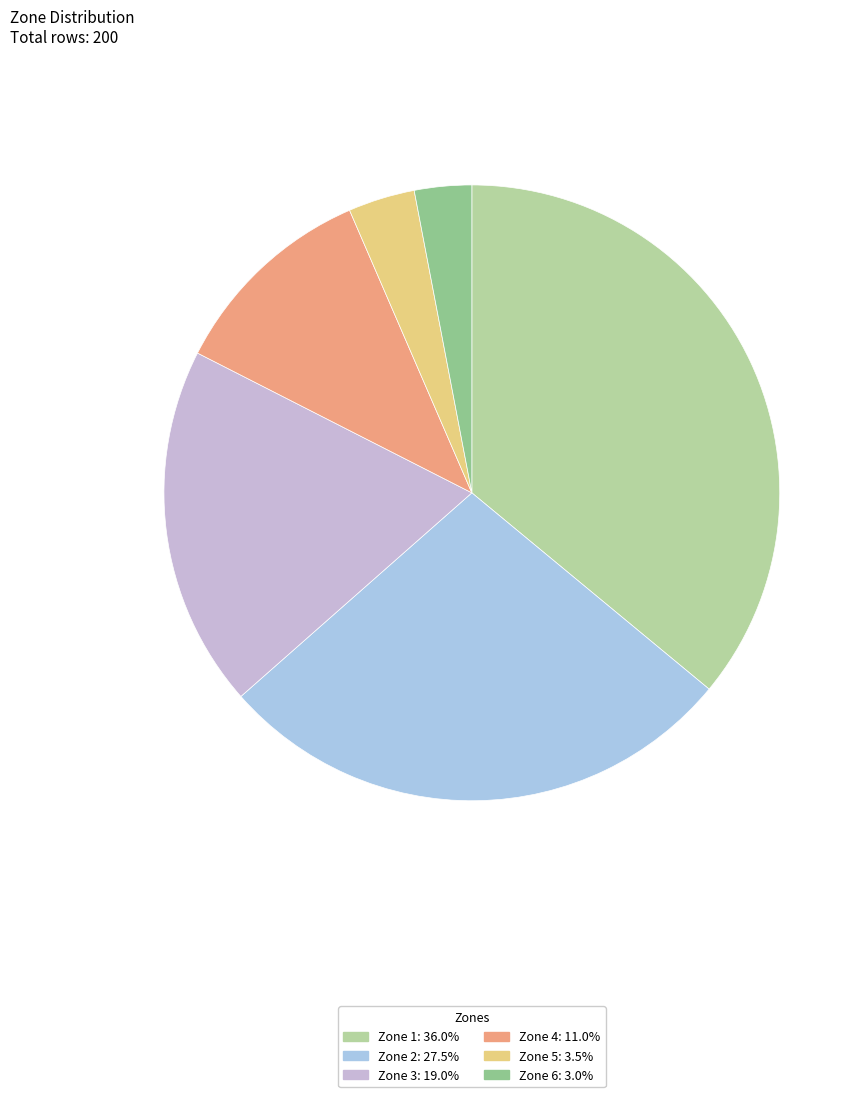

Is there a majority slice in this chart?

No